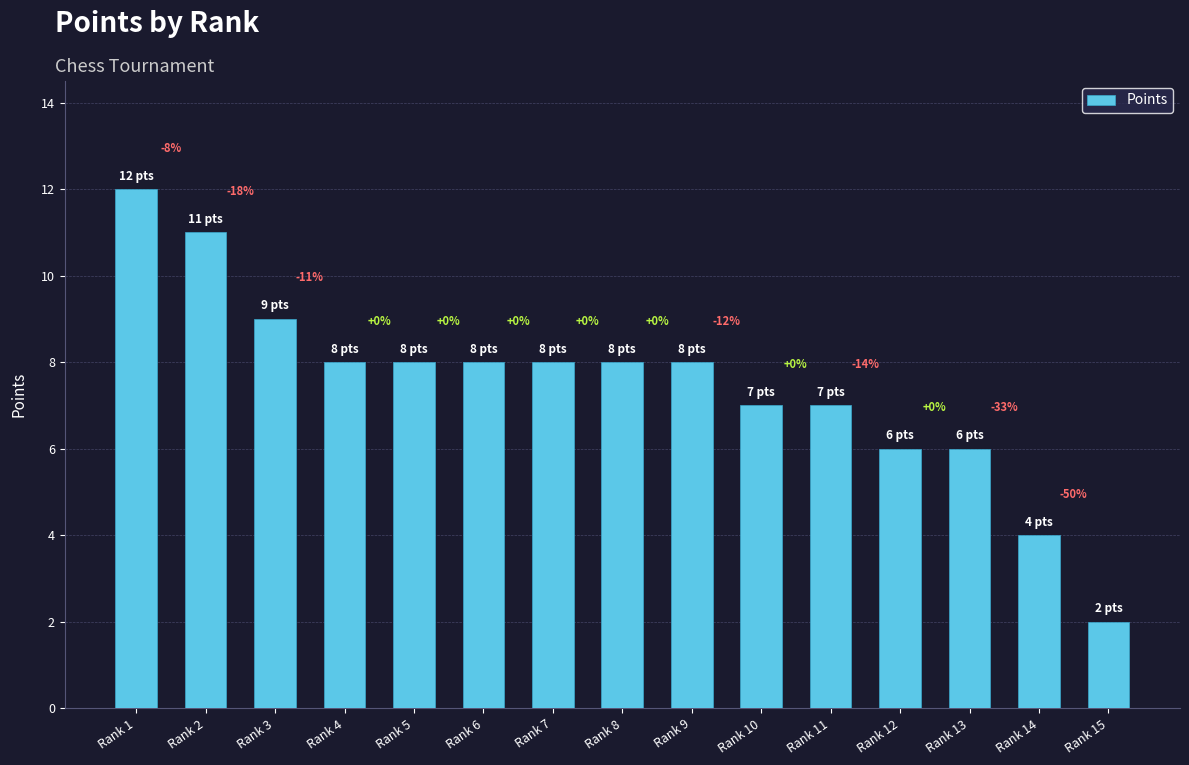

How many bars are there in total?

15